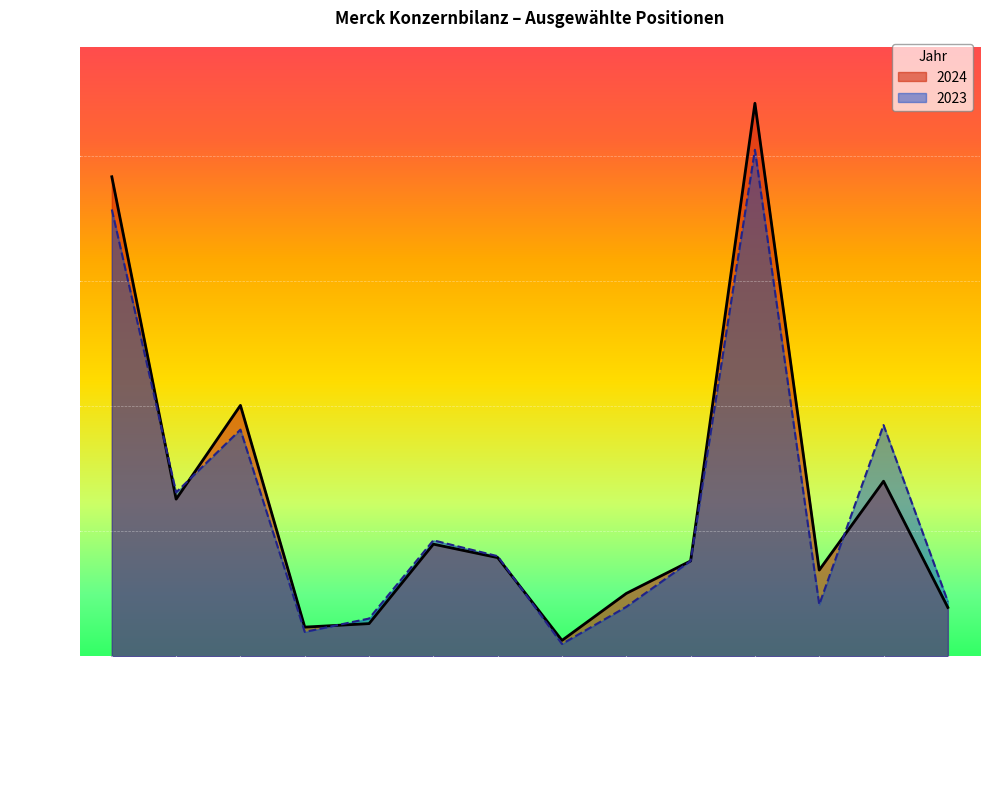

What is the lowest value of the 2024 series?

642